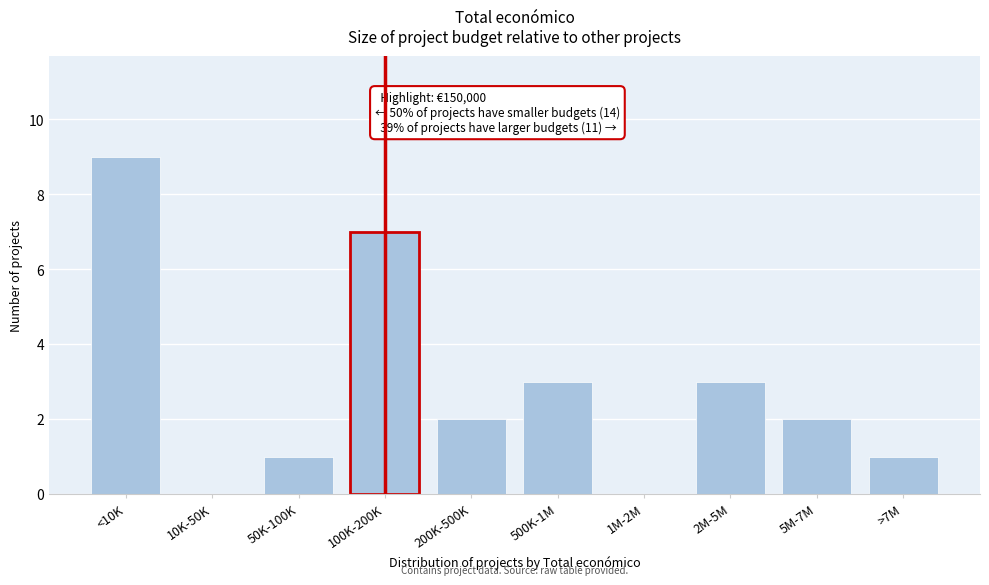

Reading right to left, extract all data points from this chart.

>7M=1	5M-7M=2	2M-5M=3	1M-2M=0	500K-1M=3	200K-500K=2	100K-200K=7	50K-100K=1	10K-50K=0	<10K=9